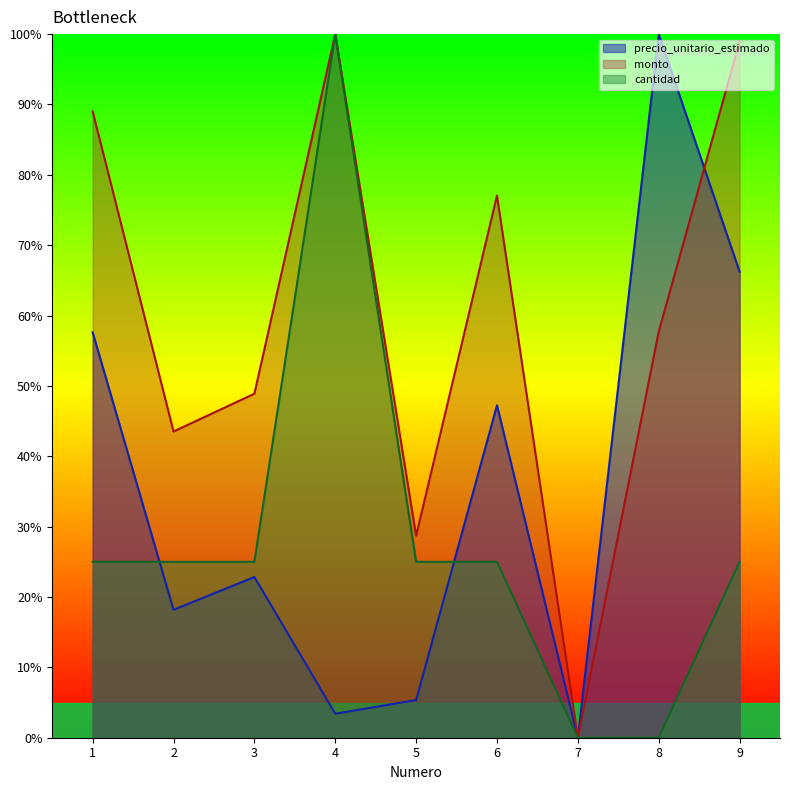

At which category is the sum across all series the highest?

4